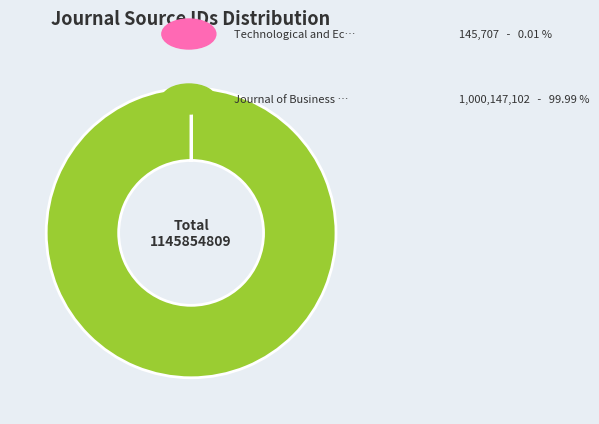

Is there any slice that represents more than half of the pie?

Yes